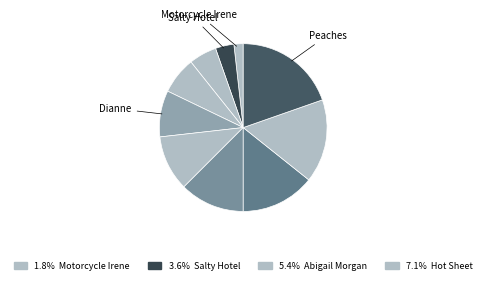

Count the number of slices in the pie.

10